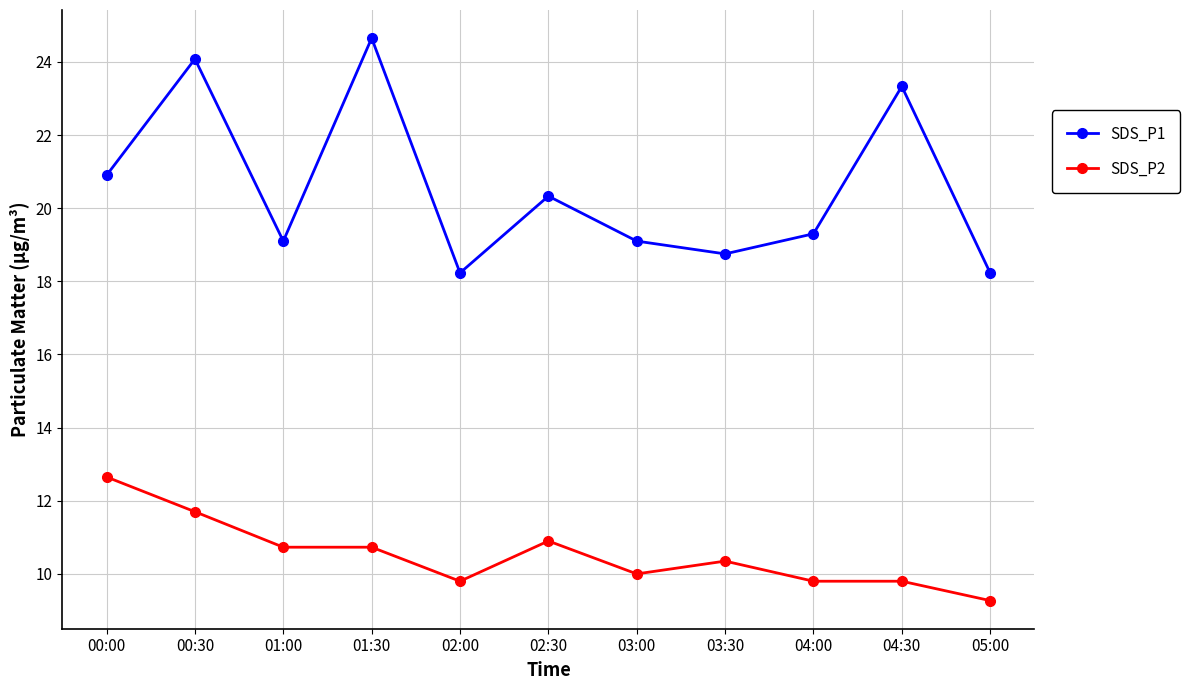

What is the difference between the maximum and minimum values in the SDS_P2 series?

3.4